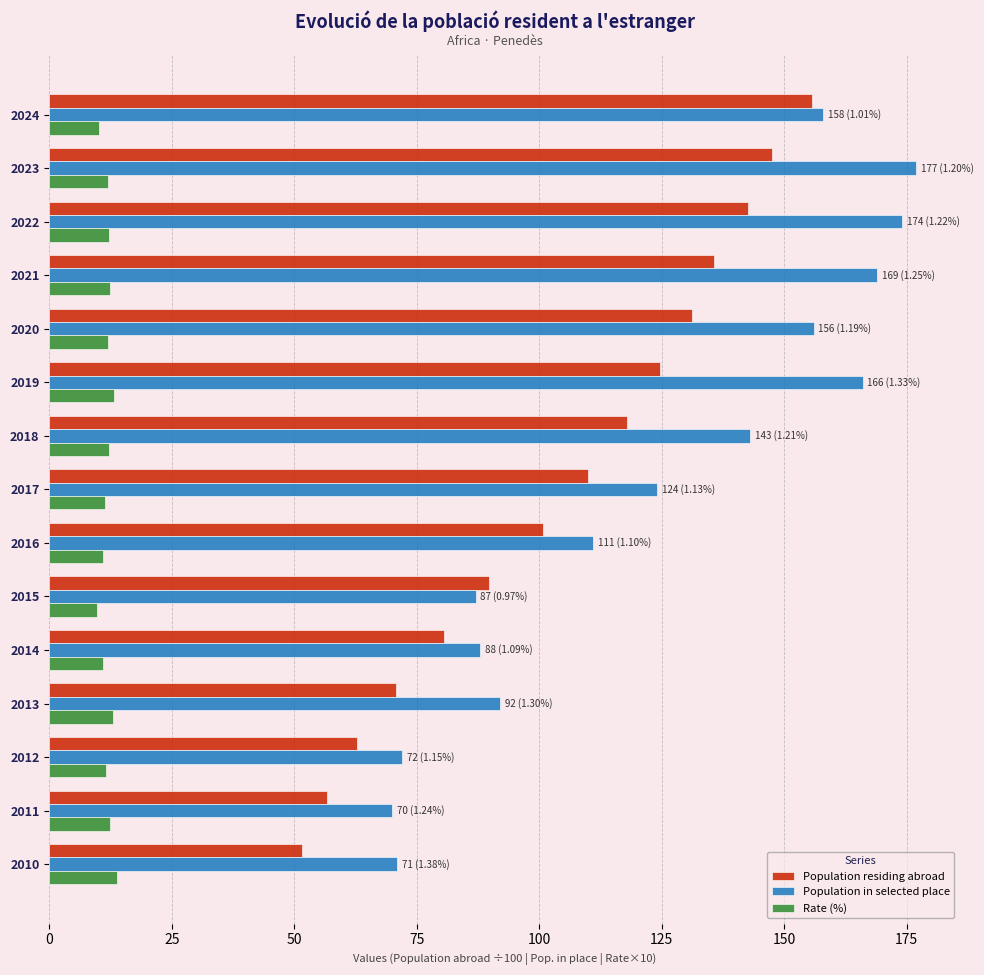

What is the approximate value of Rate (%) at 2011?

12.4